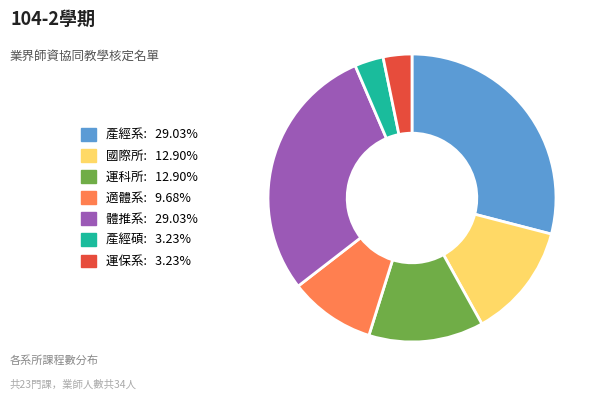

Does 適體系 account for over 50% of the chart?

No